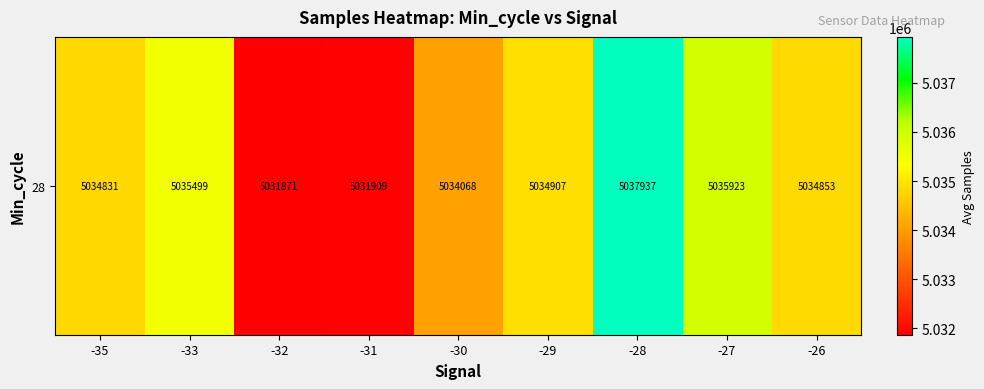

The chart shows a value of 7337636.6 at -29. True or false?

False